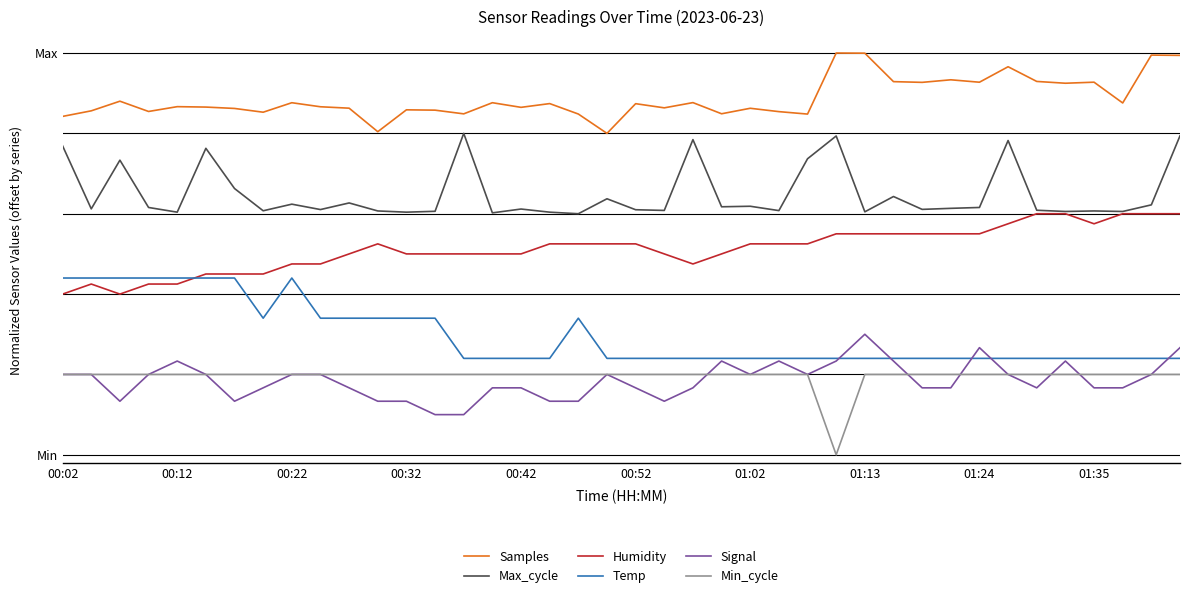

What is the average value of the Min_cycle series?

97.5